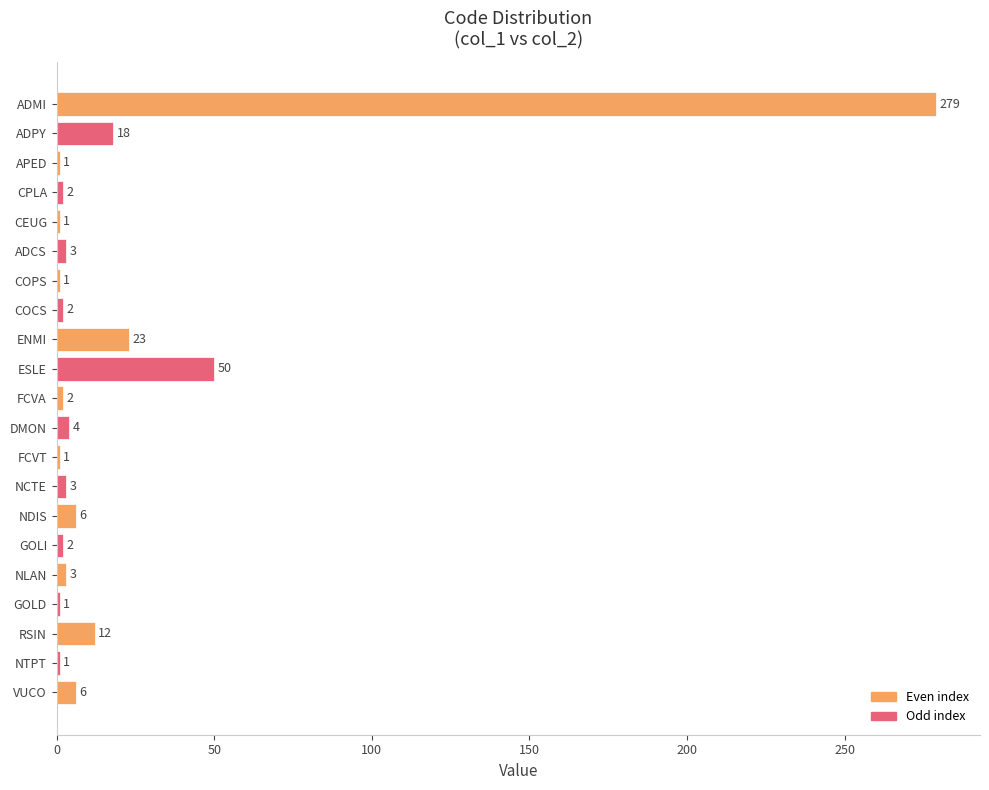

Reading top to bottom, what are all the values shown in this chart?

ADMI=279	ADPY=18	APED=1	CPLA=2	CEUG=1	ADCS=3	COPS=1	COCS=2	ENMI=23	ESLE=50	FCVA=2	DMON=4	FCVT=1	NCTE=3	NDIS=6	GOLI=2	NLAN=3	GOLD=1	RSIN=12	NTPT=1	VUCO=6